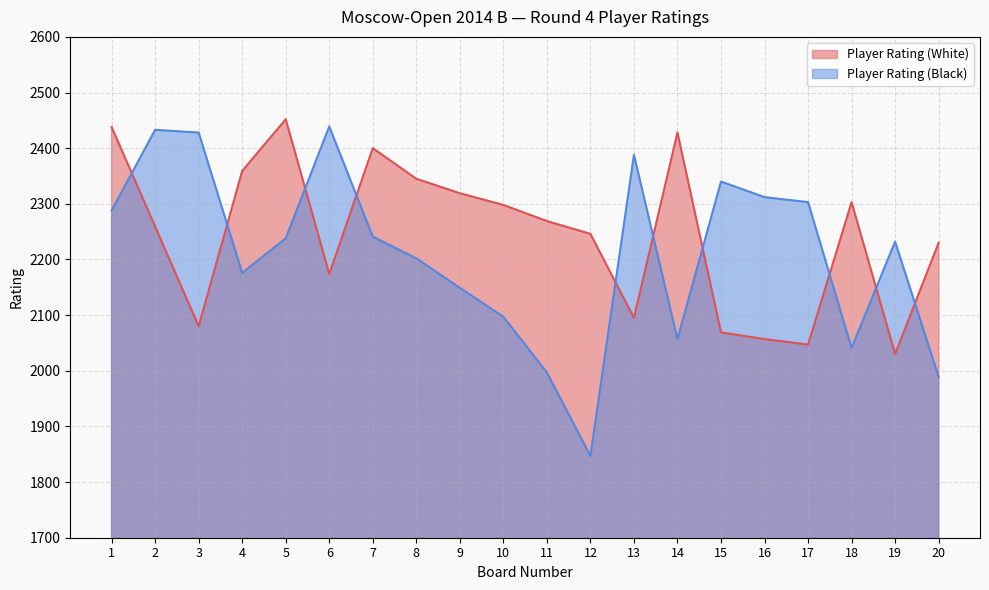

What is the difference between the maximum and second lowest values in the Player Rating (Black) series?

450